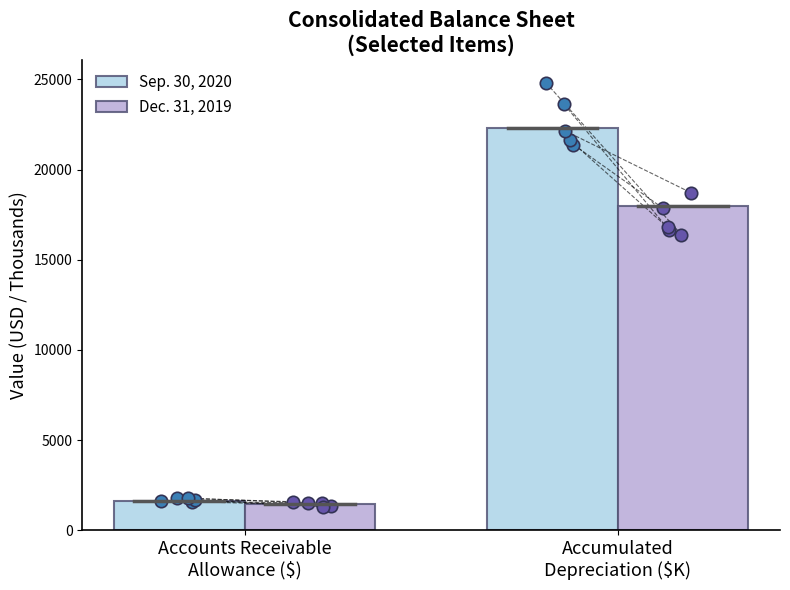

At which category is the sum across all series the highest?

Accumulated
Depreciation ($K)